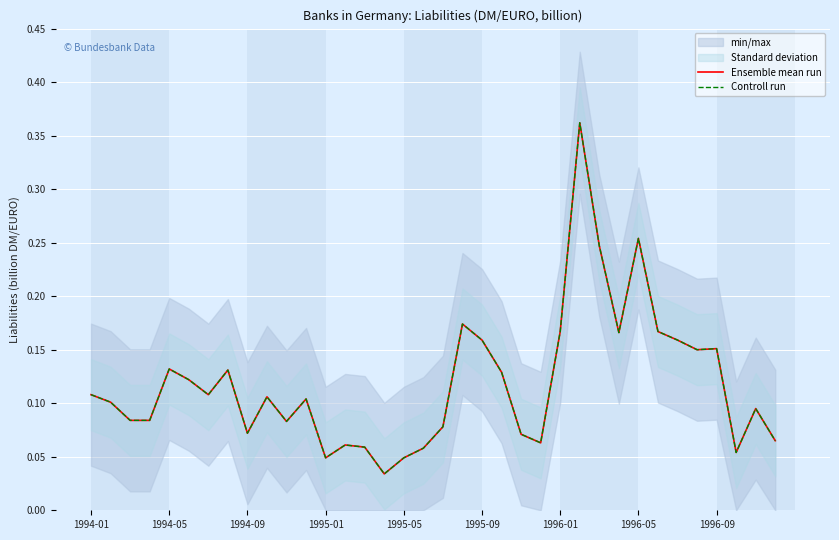

List the series in order of their peak value, lowest first.

Ensemble mean run, Controll run